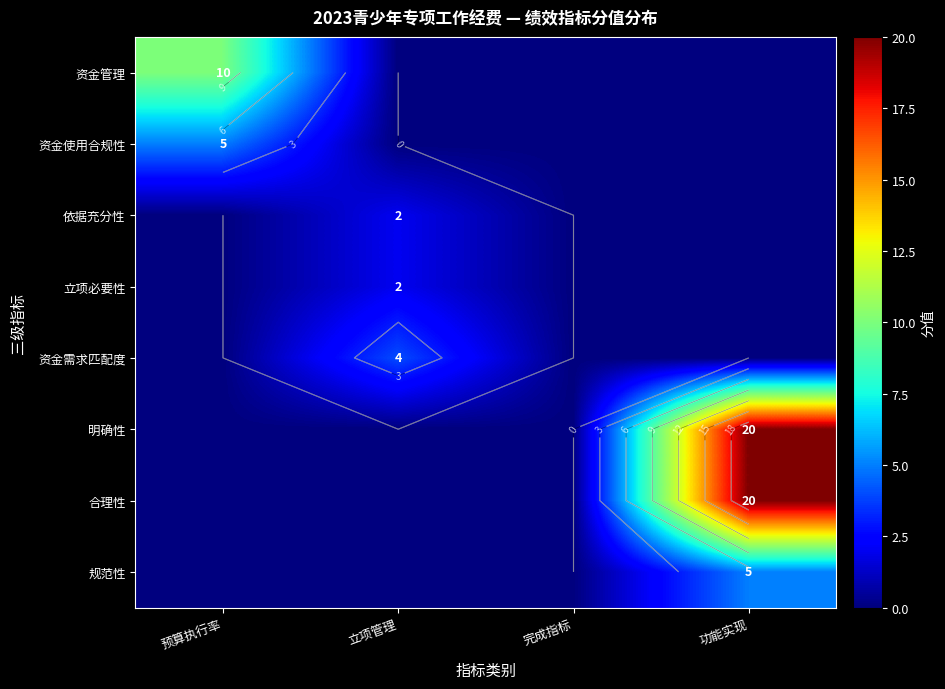

True or false: 规范性 has a value of -3 at 立项管理.

False